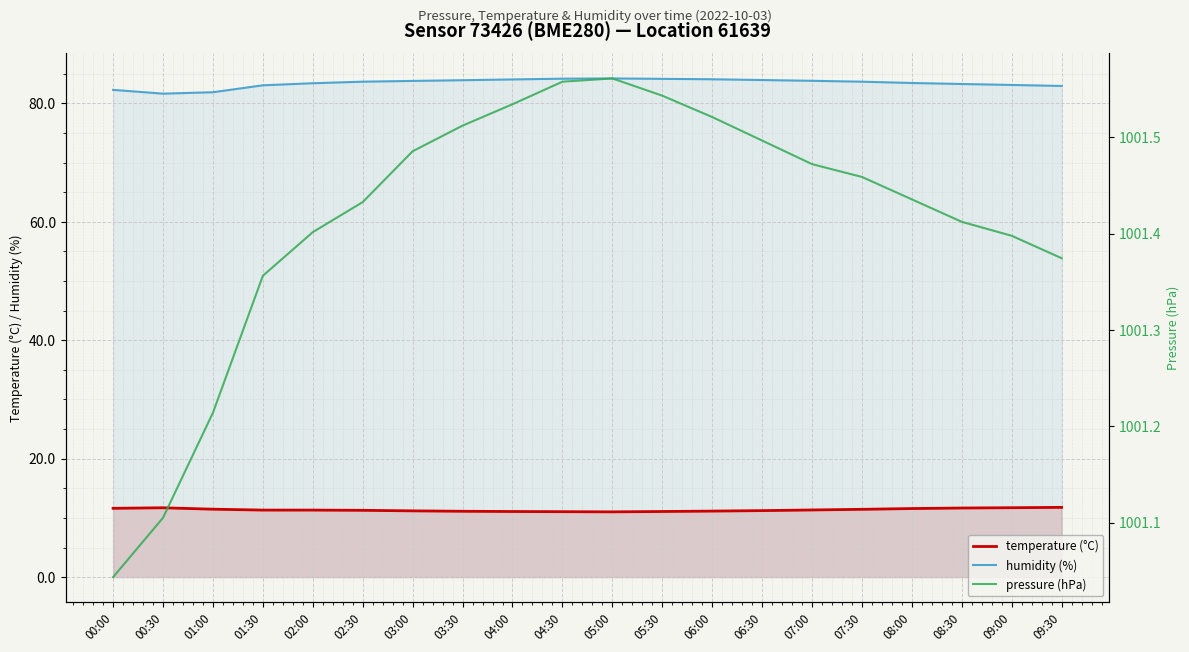

True or false: humidity (%) and temperature (°C) intersect in this chart.

False